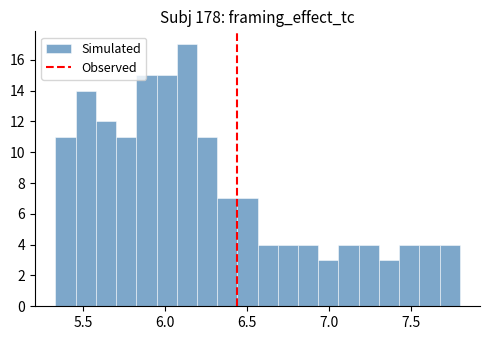

Read against the x-axis, roughly where is the centre of the tallest bar?

6.15